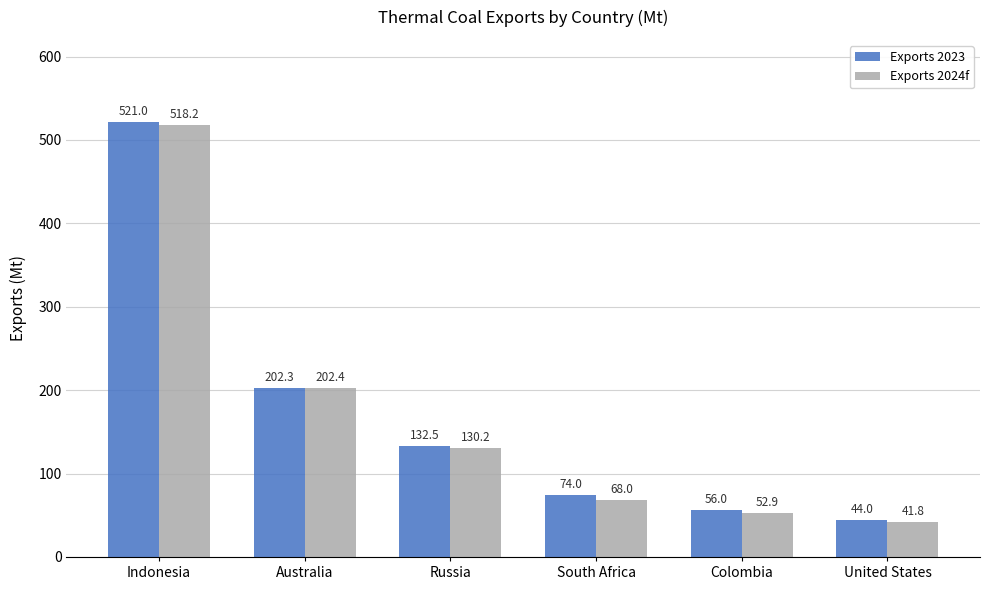

At which label is Exports 2023 closest to 282?

Australia